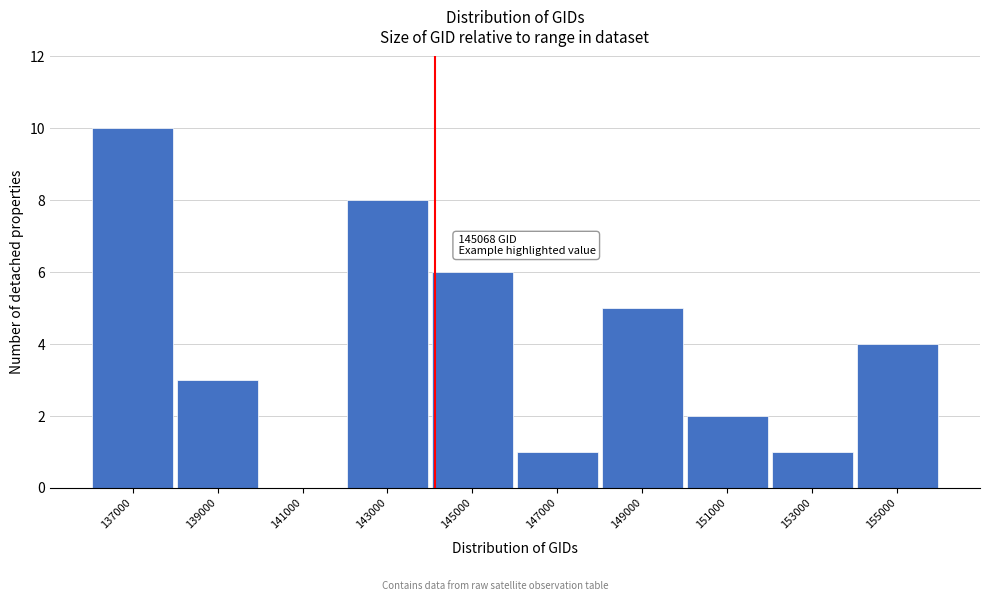

Reading right to left, extract all data points from this chart.

155000=4	153000=1	151000=2	149000=5	147000=1	145000=6	143000=8	141000=0	139000=3	137000=10